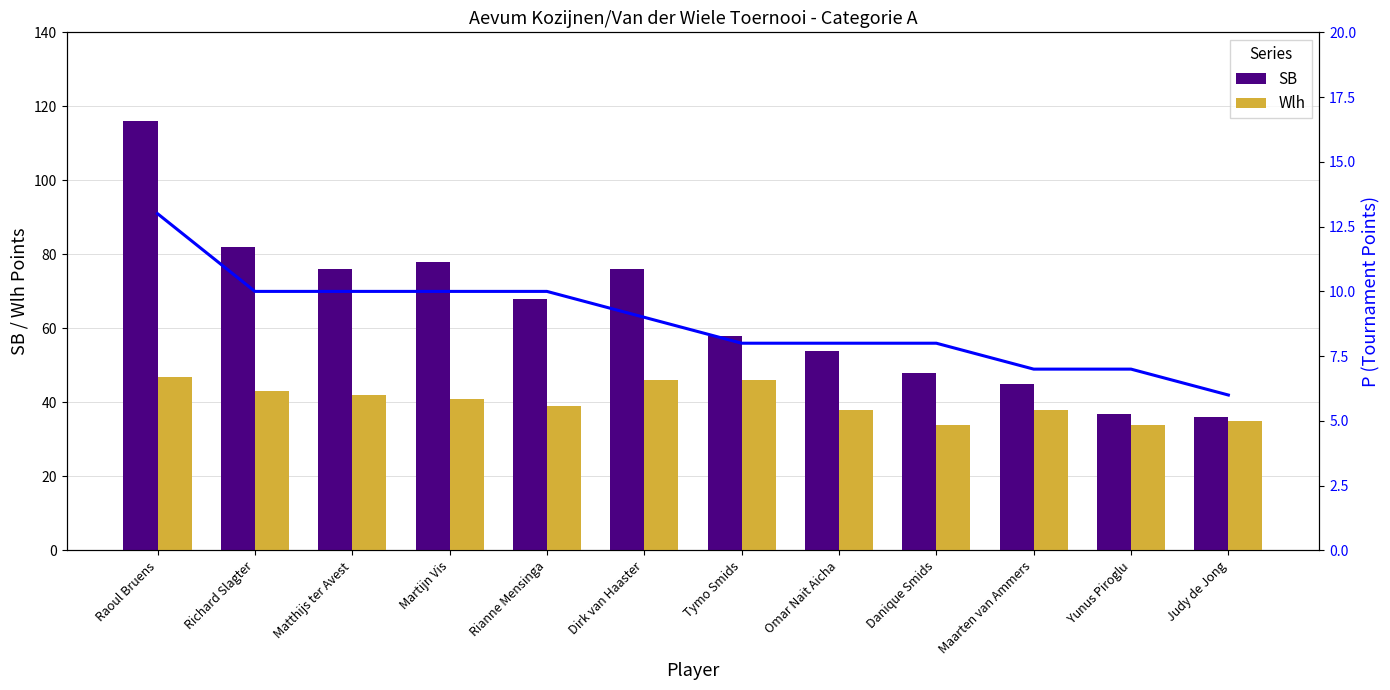

Is the value of Wlh at Richard Slagter greater than the value of SB at Martijn Vis?

No